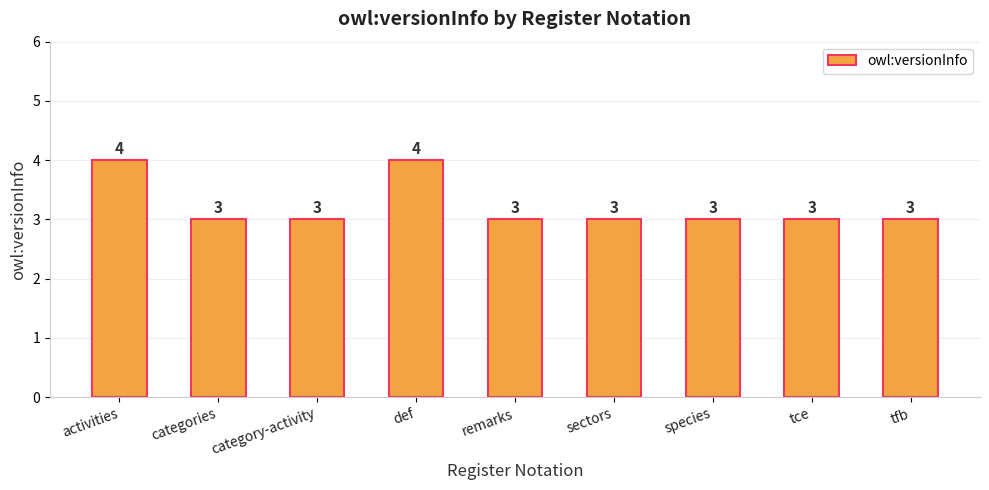

The value at tfb is 3. True or false?

True